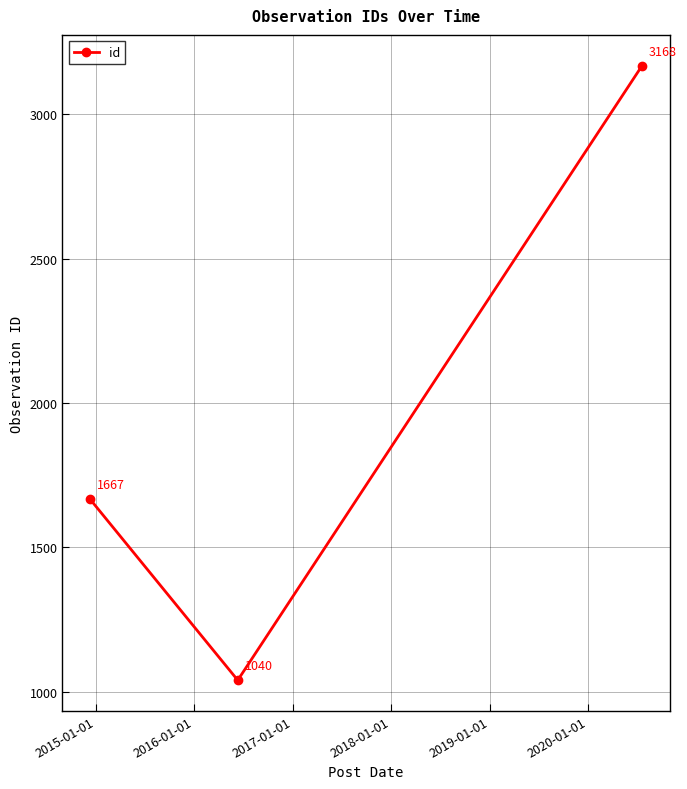

What is the difference between the maximum and second lowest values?

1501